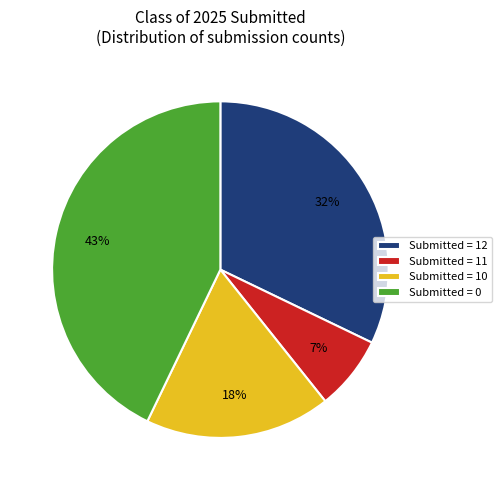

Is there a majority slice in this chart?

No